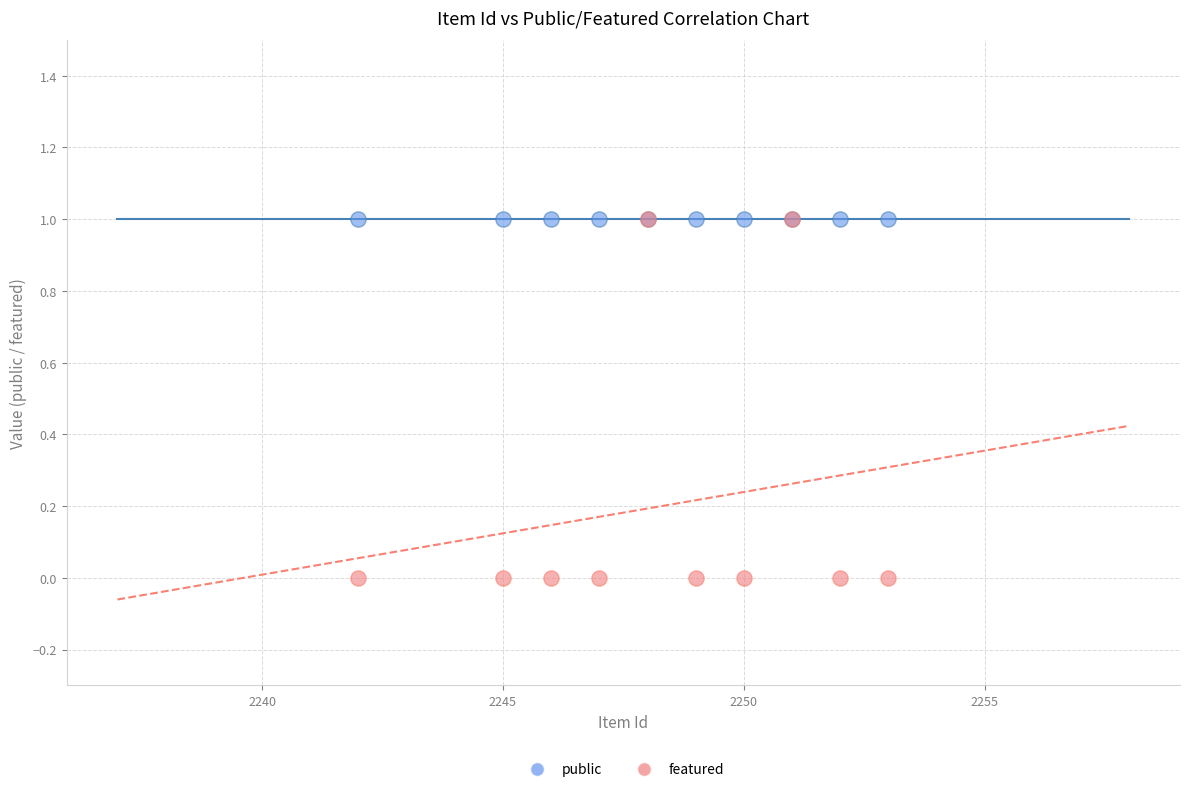

Which series reaches the minimum Y coordinate?

featured